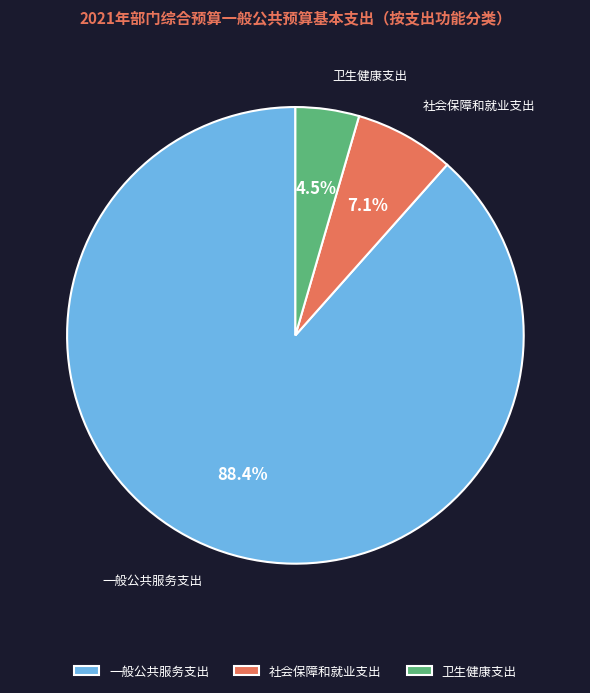

Which has a higher value, 一般公共服务支出 or 社会保障和就业支出?

一般公共服务支出